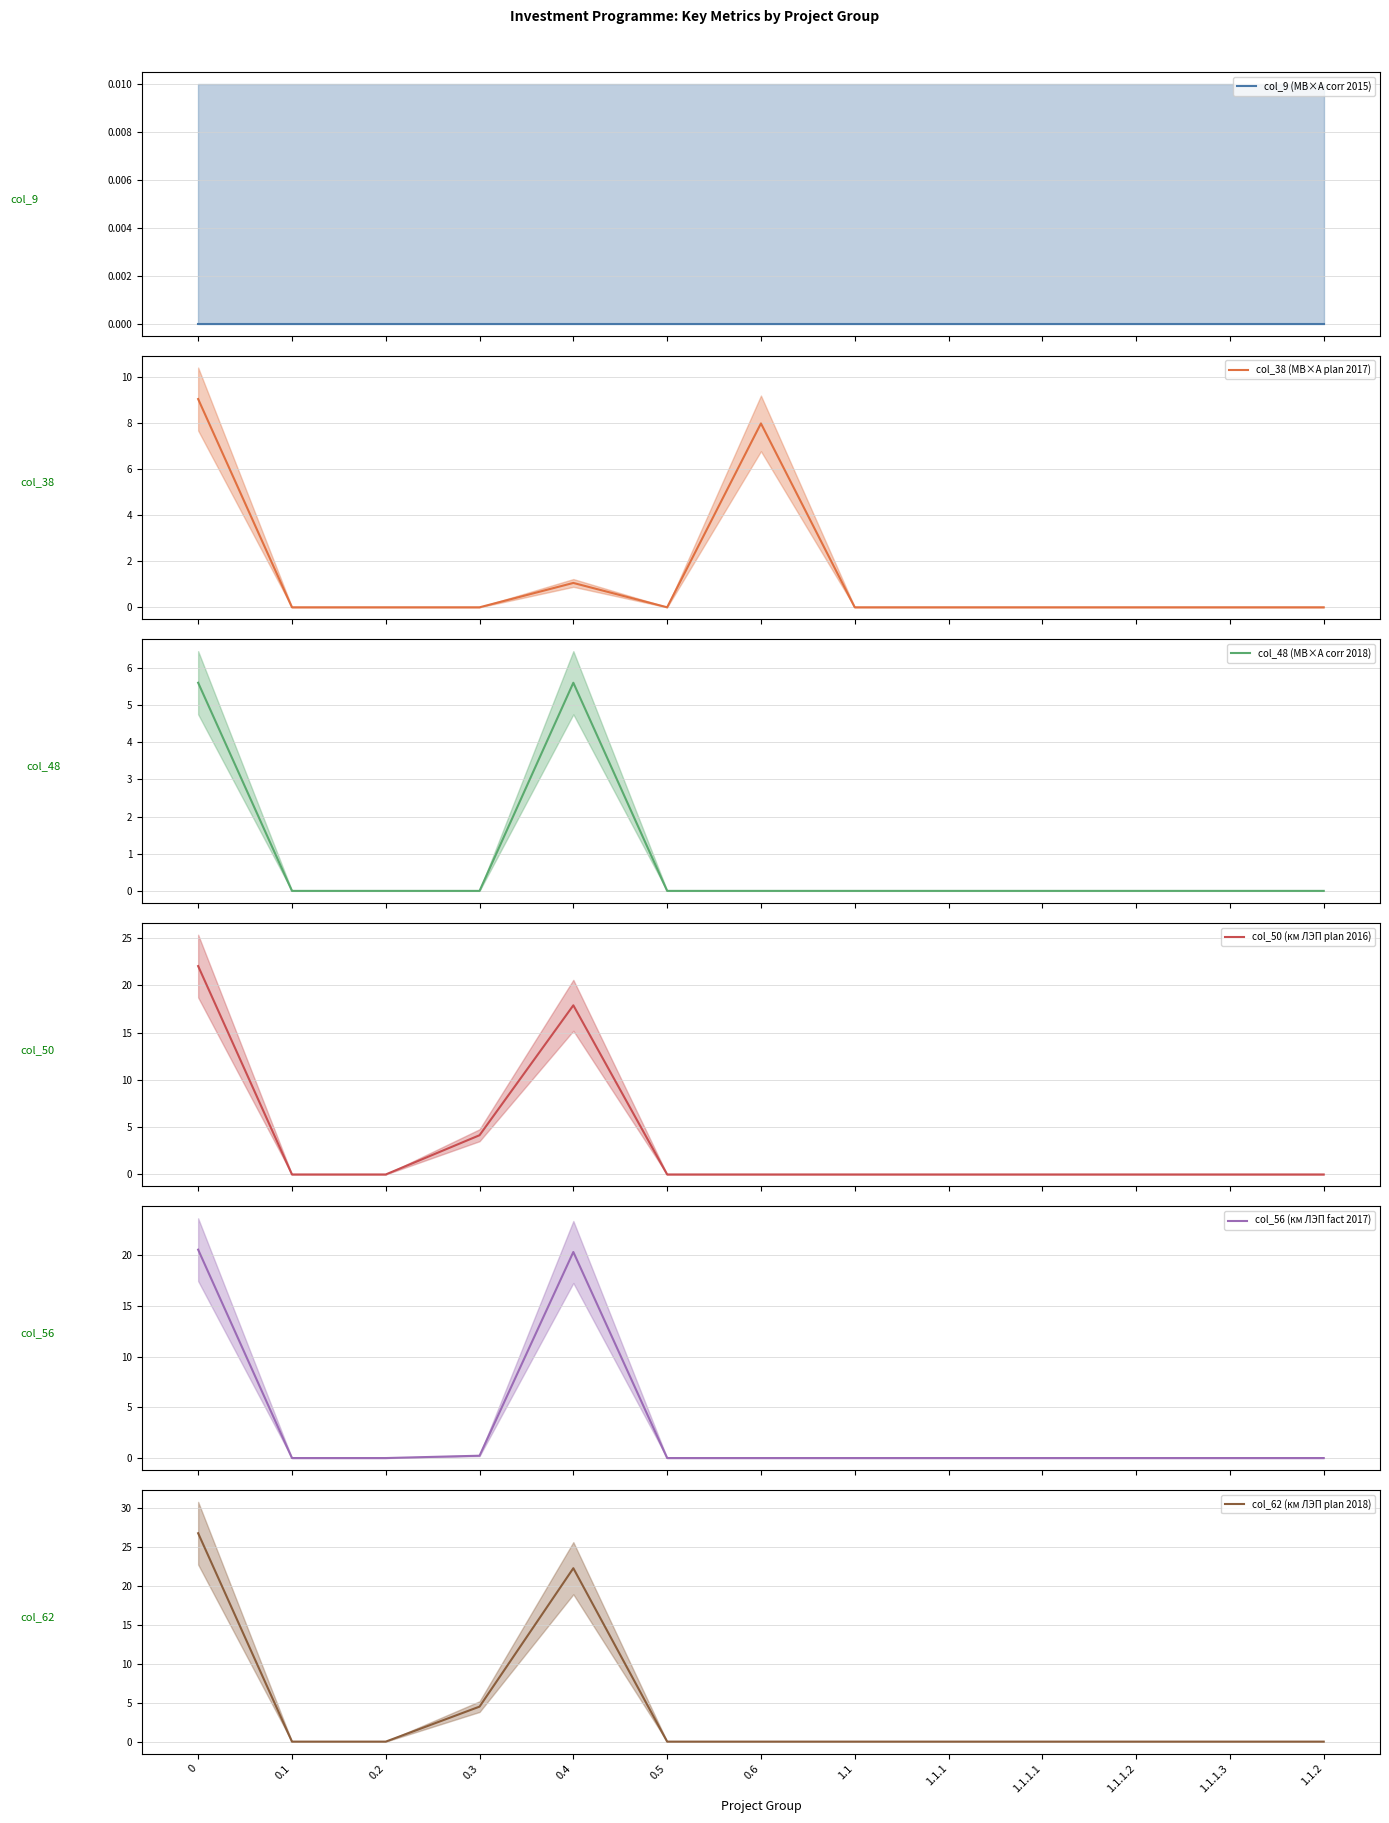

What is the average value of the col_48 (МВ×А corr 2018) series?

0.9